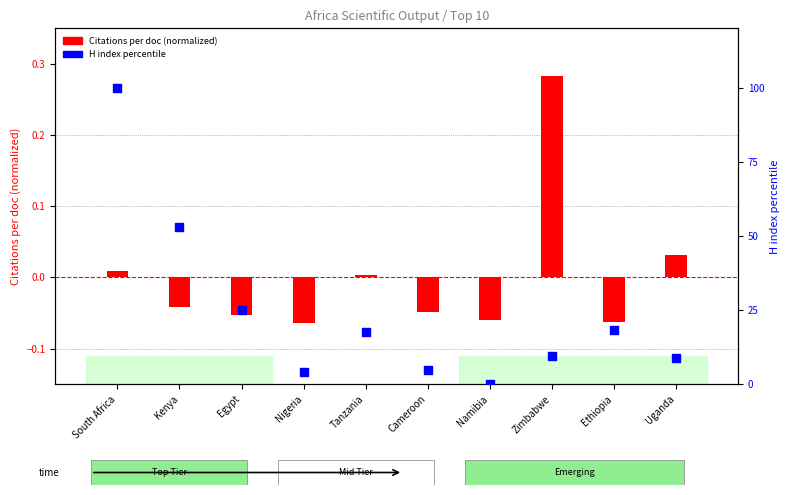

What is the total value across all series at Uganda?

8.9